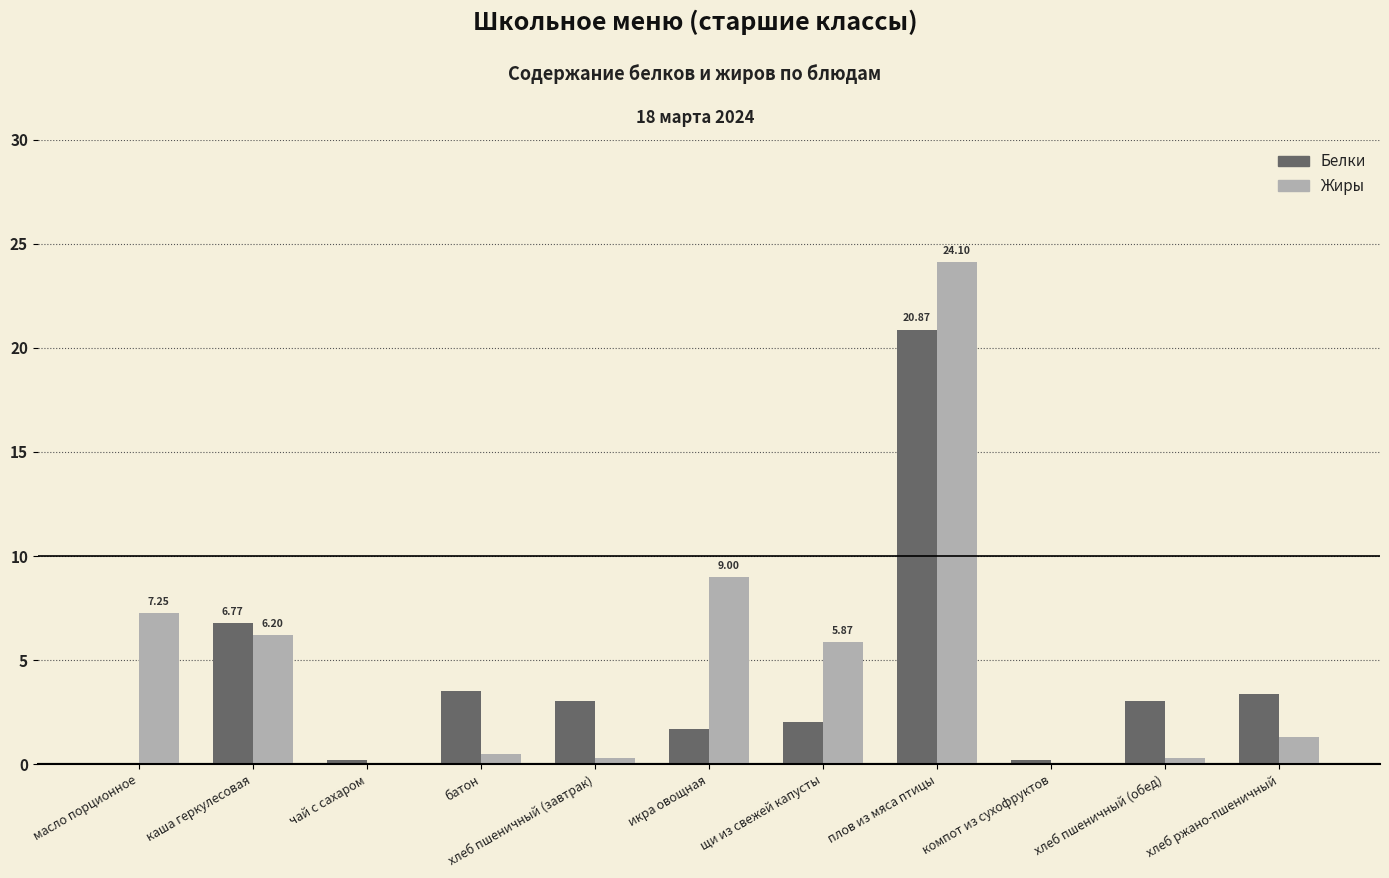

Where is Жиры nearest to the value 12?

икра овощная